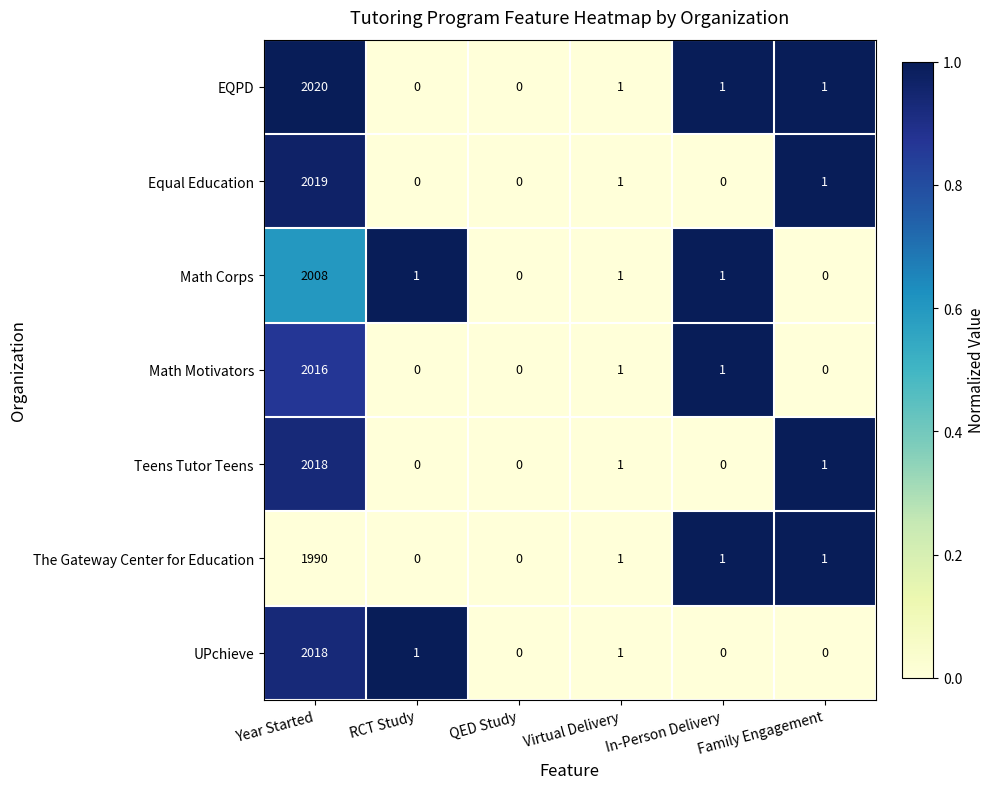

Which series has the largest total across all categories?

EQPD